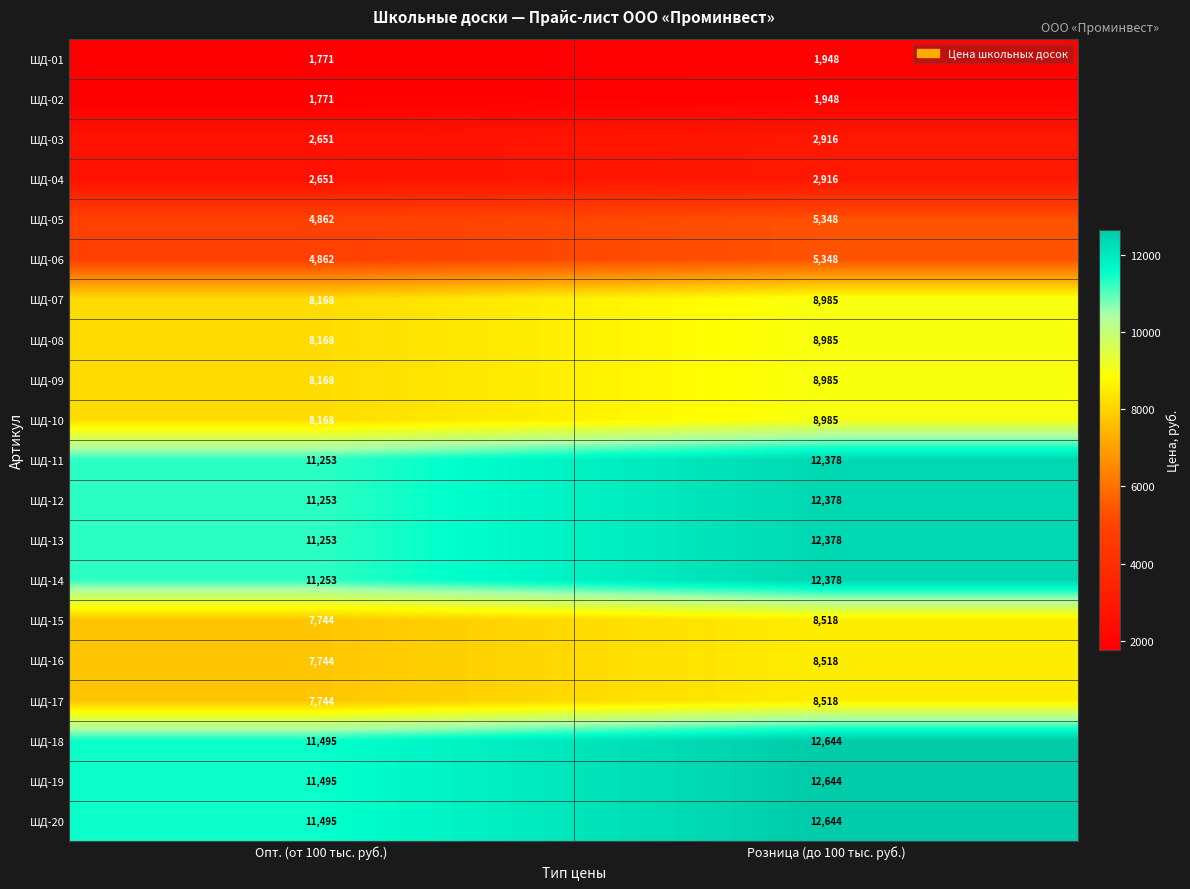

Is it true that ШД-09 equals 12103 at Опт. (от 100 тыс. руб.)?

False